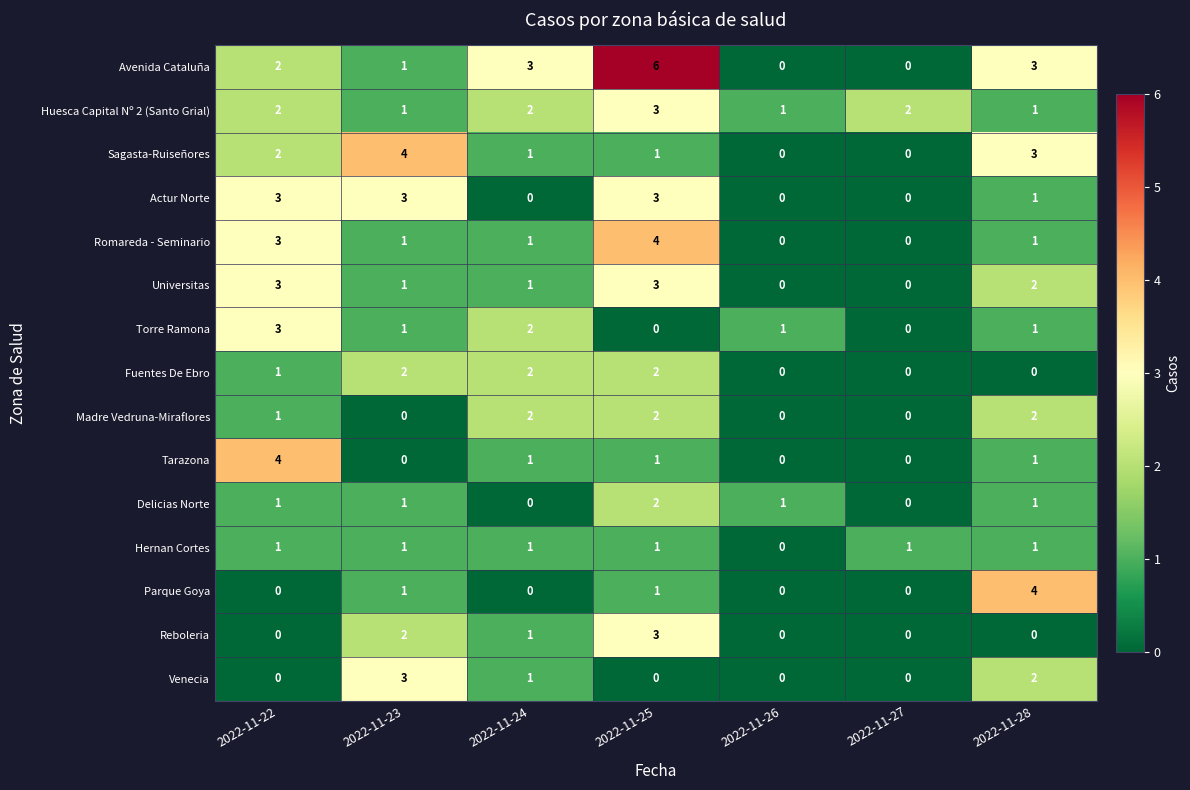

At which label does Parque Goya reach its peak?

2022-11-28